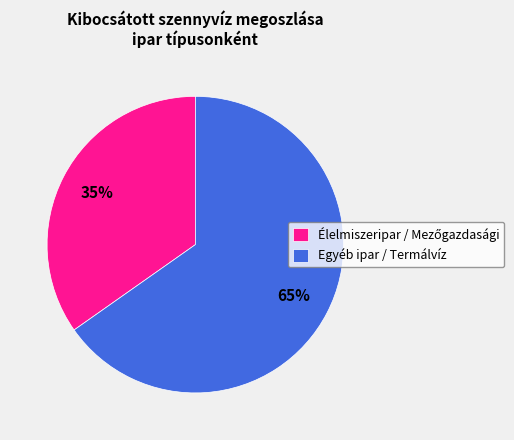

What is the largest slice in the pie chart?

Egyéb ipar / Termálvíz